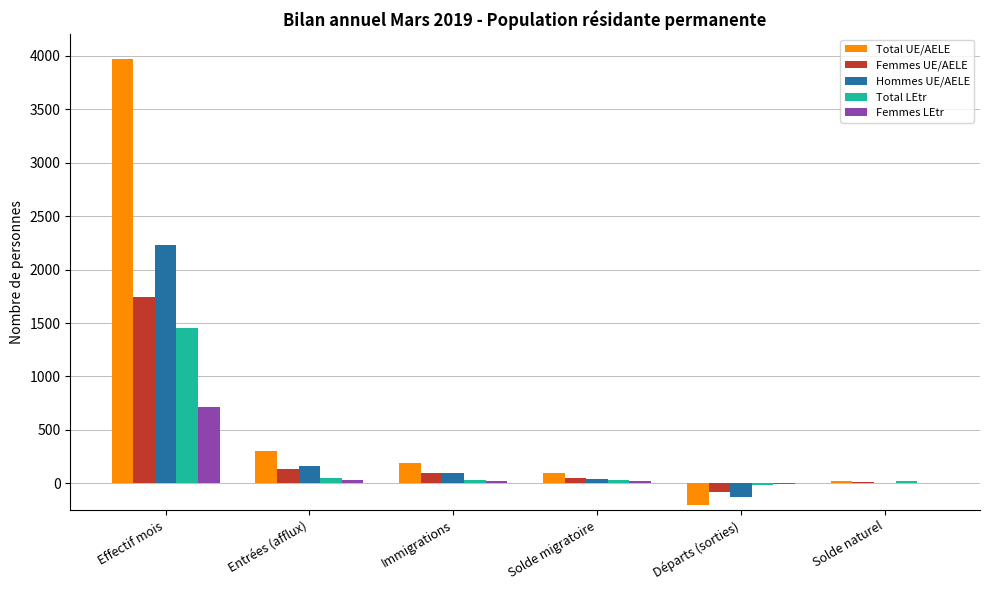

At which category does the chart reach its peak across all series?

Effectif mois